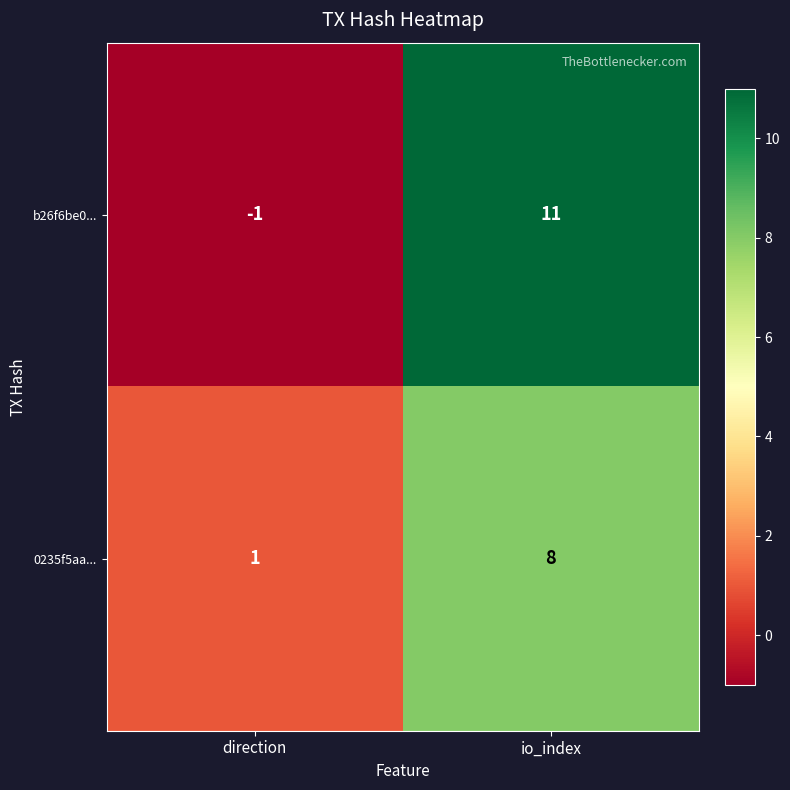

Is it true that b26f6be0... equals -1 at direction?

True